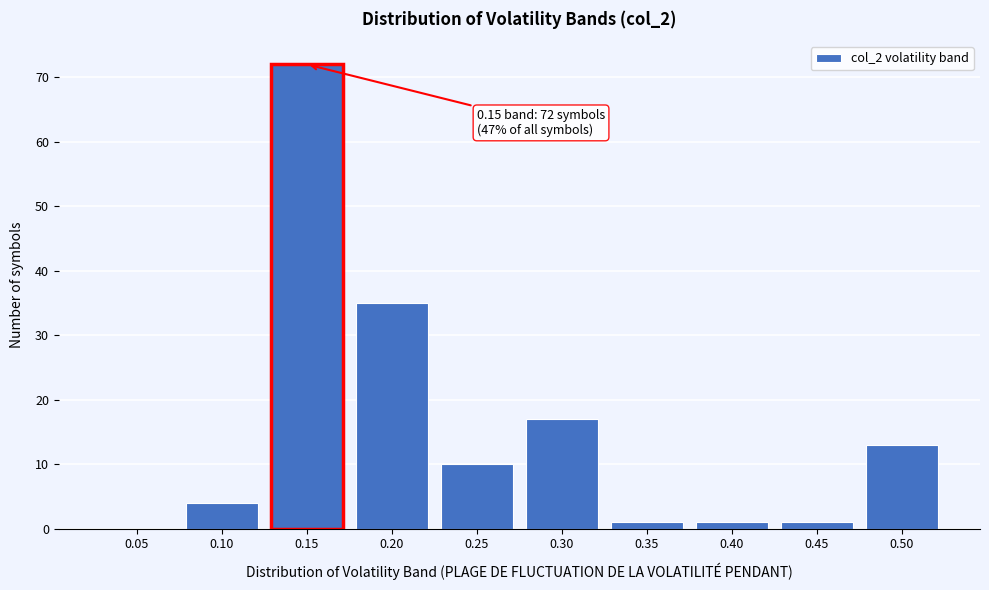

Reading left to right, transcribe all the data shown in this chart.

0.05=0	0.10=4	0.15=72	0.20=35	0.25=10	0.30=17	0.35=1	0.40=1	0.45=1	0.50=13